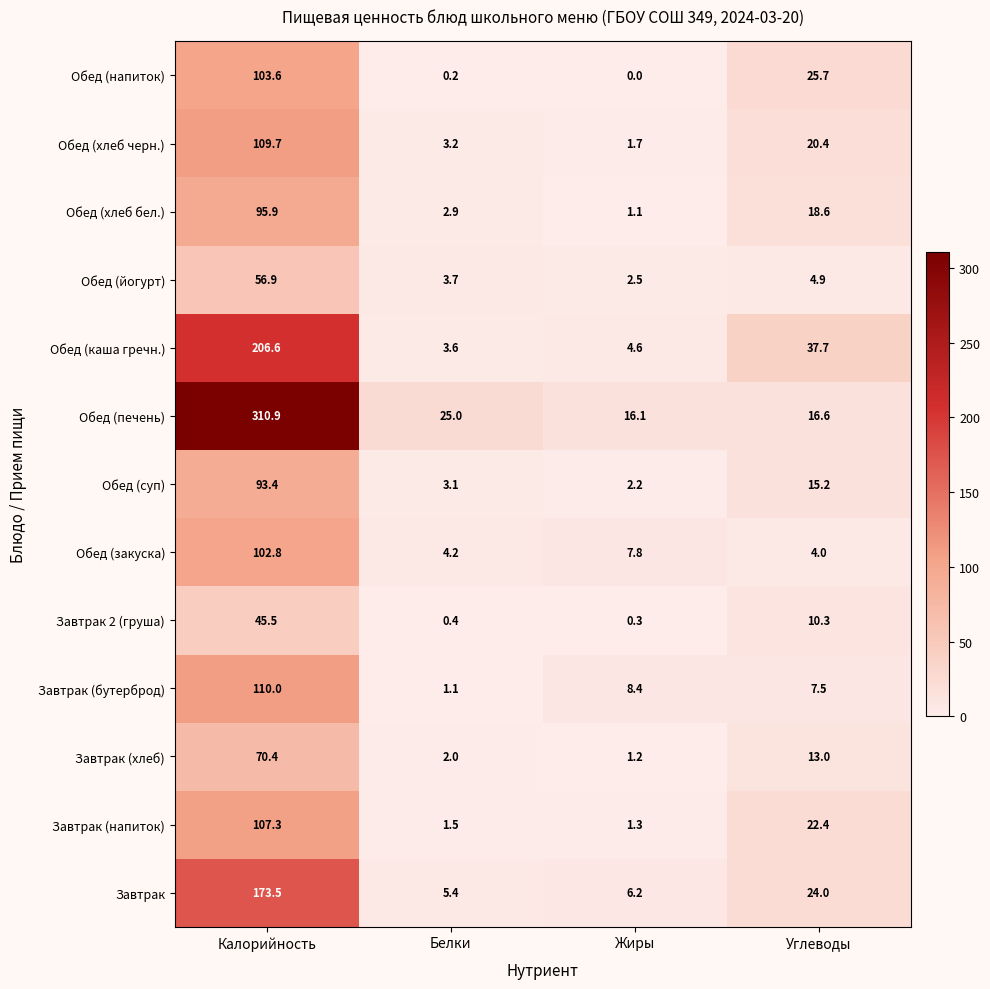

Is it true that Обед (каша гречн.) equals 206.6 at Калорийность?

True